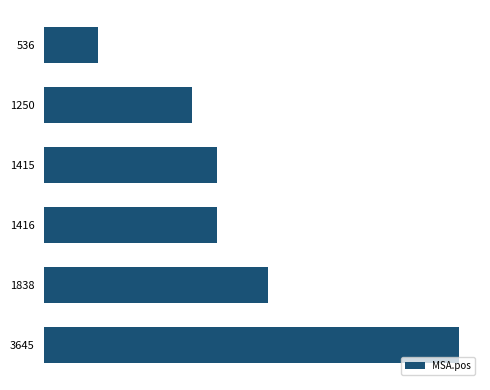

Does the chart contain any negative values?

No